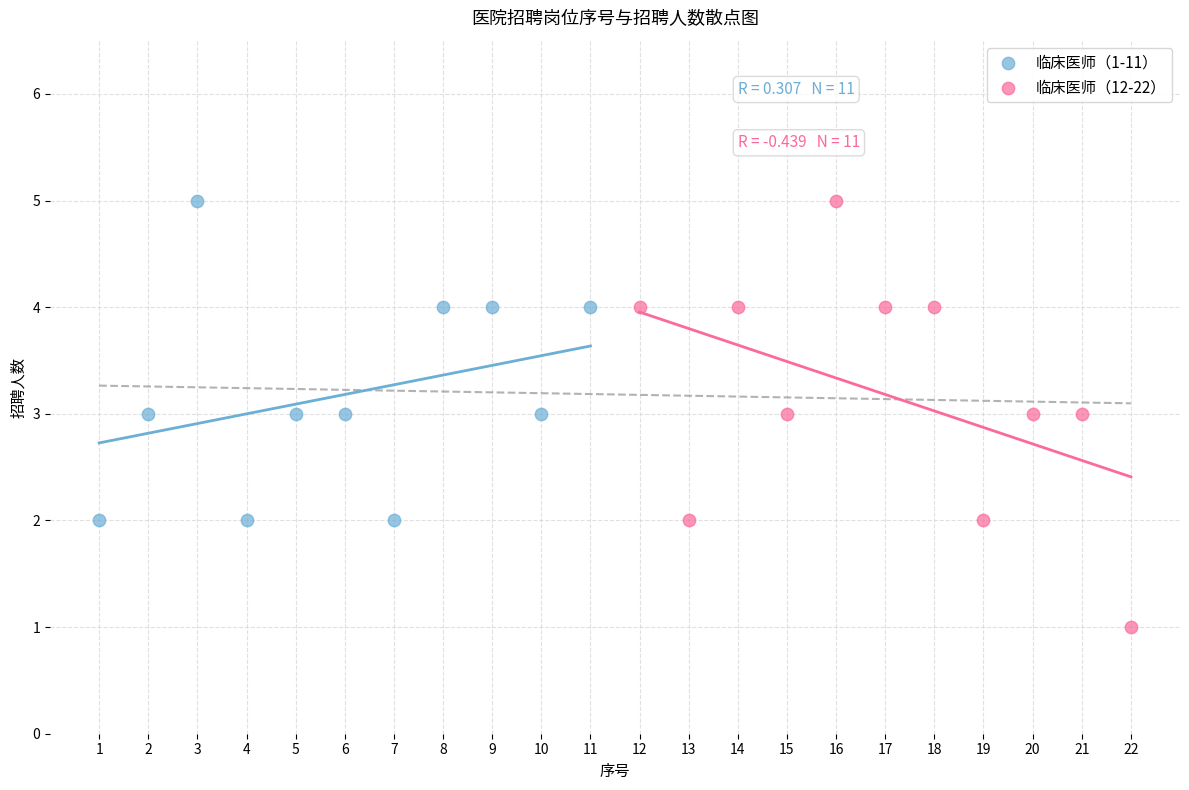

Which series has the largest Y range (max minus min)?

临床医师（12-22）